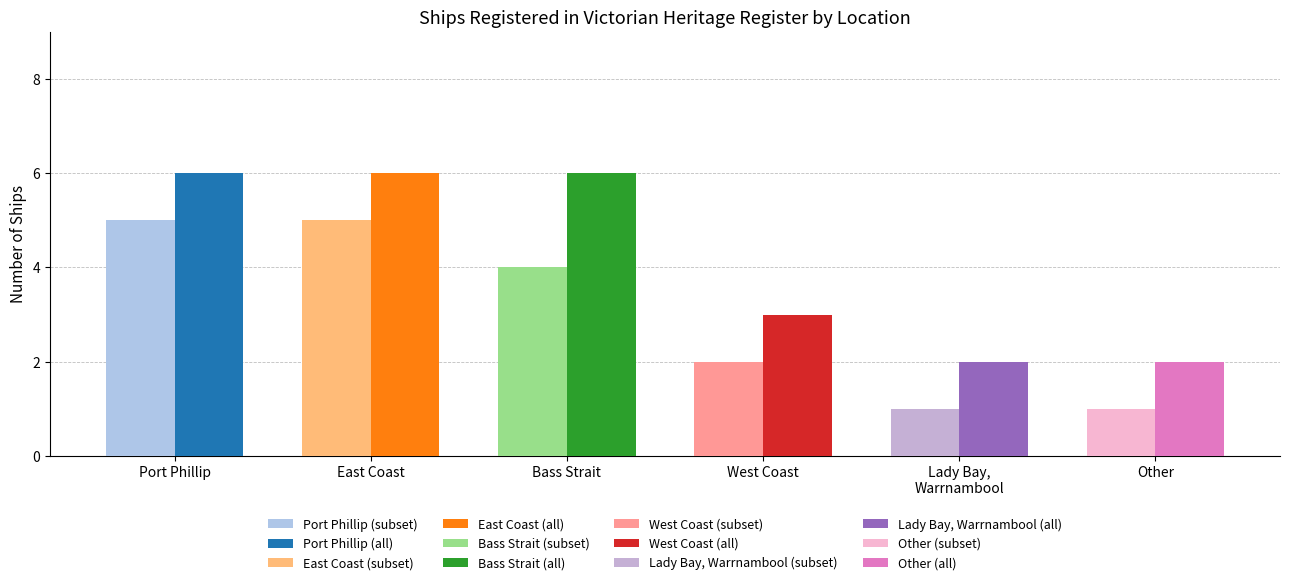

What is the maximum value shown in the chart?

6